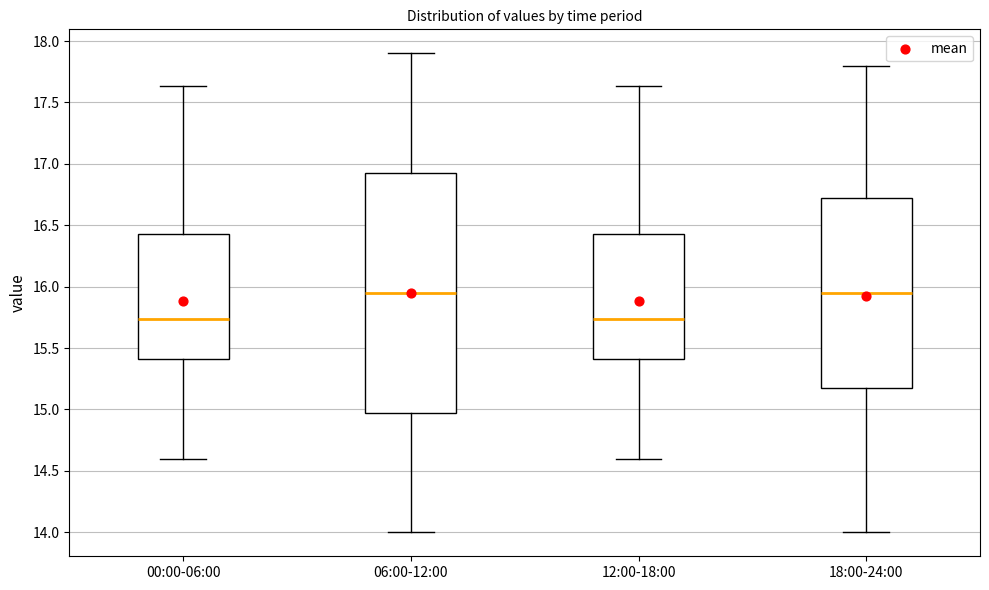

Reading left to right, transcribe this box plot: for each box, give where its median line is, the range the box spans, and where its two whiskers end, as read against the y-axis. The values are not printed on the chart, so give them approximately, as read against the axis.

00:00-06:00: median 15.75, box 15.40 to 16.45, whiskers 14.60 to 17.65
06:00-12:00: median 15.95, box 15.00 to 16.95, whiskers 14.00 to 17.90
12:00-18:00: median 15.75, box 15.40 to 16.45, whiskers 14.60 to 17.65
18:00-24:00: median 15.95, box 15.20 to 16.75, whiskers 14.00 to 17.80